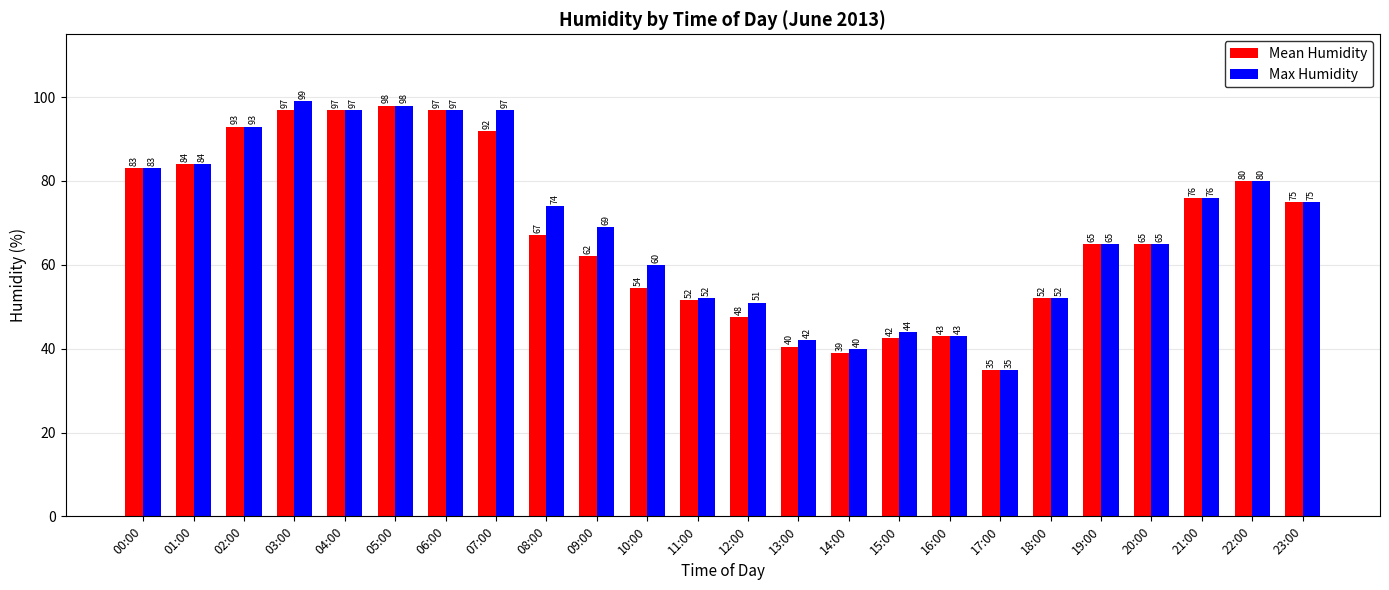

Which series has the largest range (max minus min)?

Max Humidity